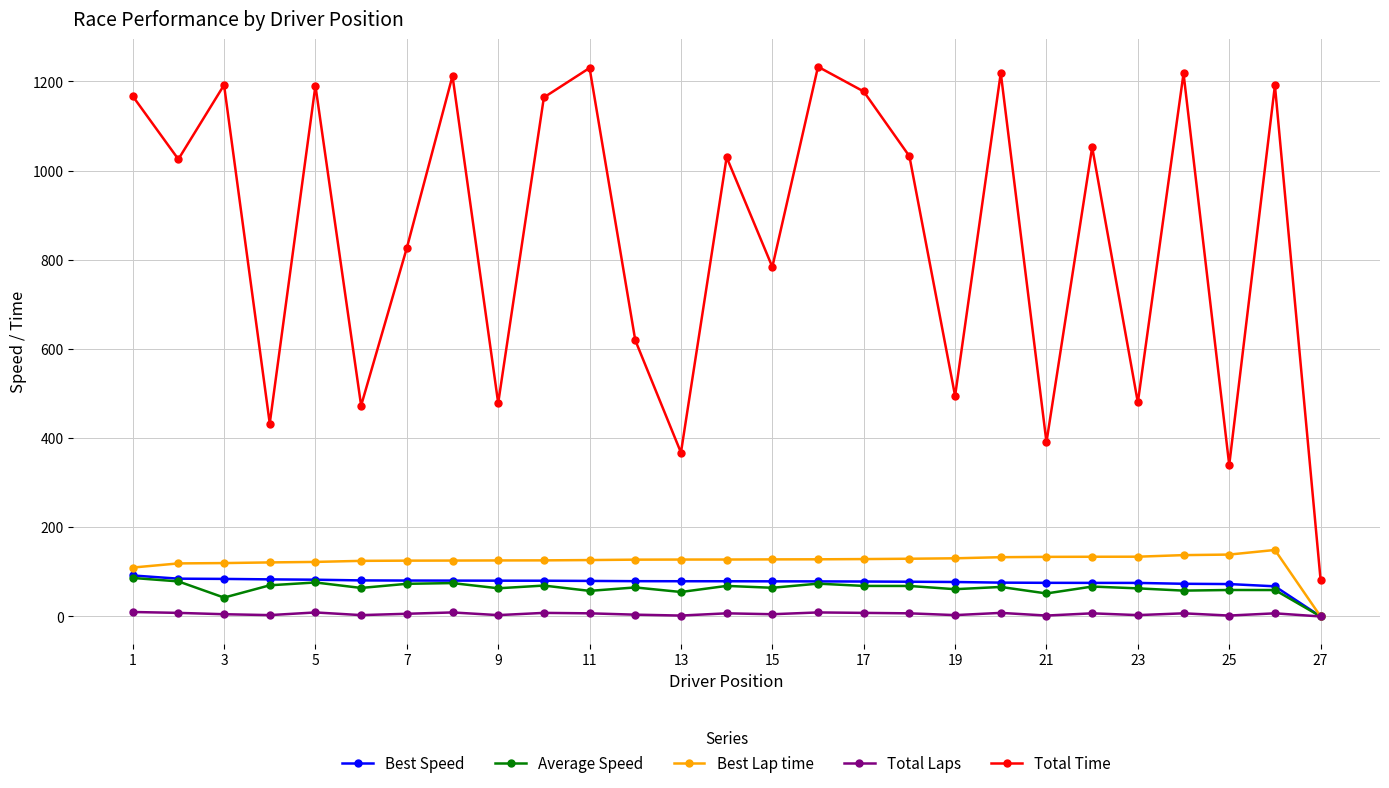

True or false: Best Lap time and Total Time cross at least once.

False